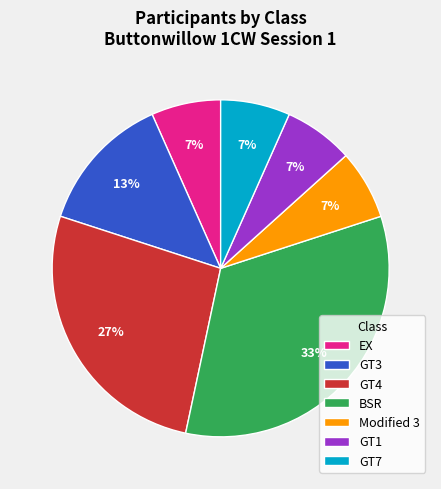

Which has a higher value, GT4 or GT7?

GT4